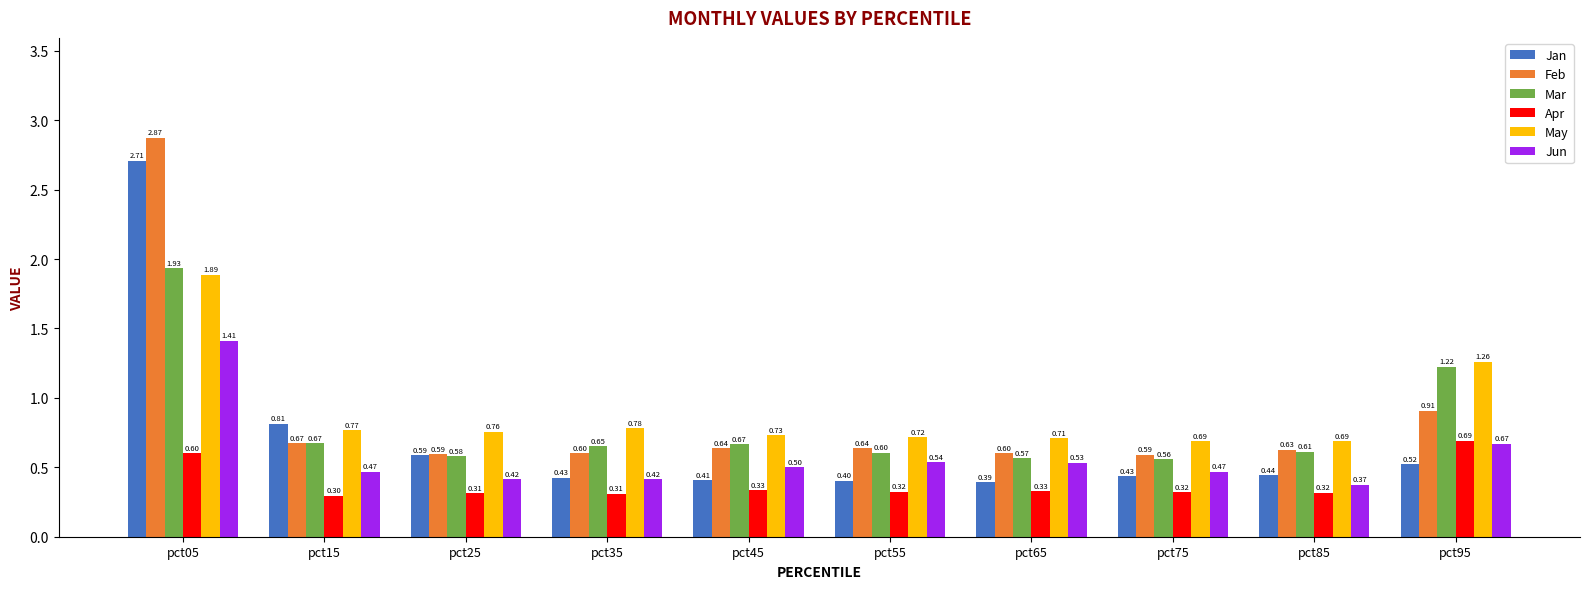

Count the May values in the range 0 to 1.

8